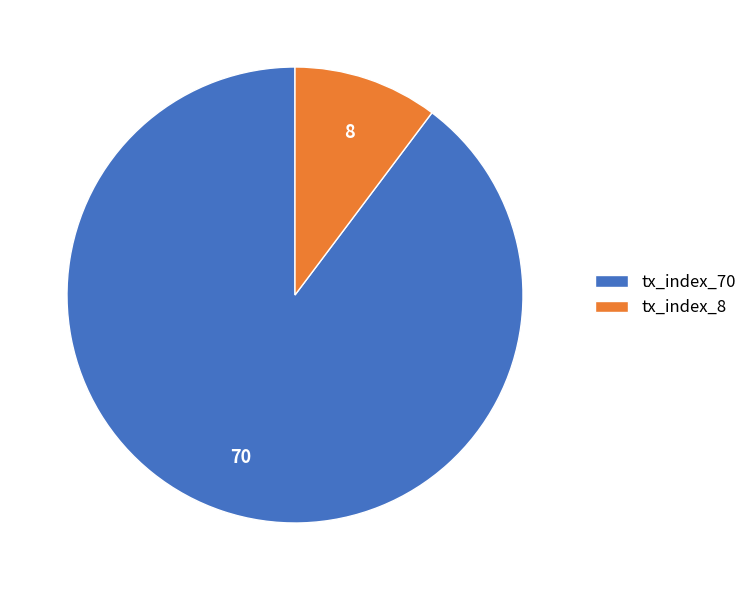

Is tx_index_8 the majority of the pie?

No